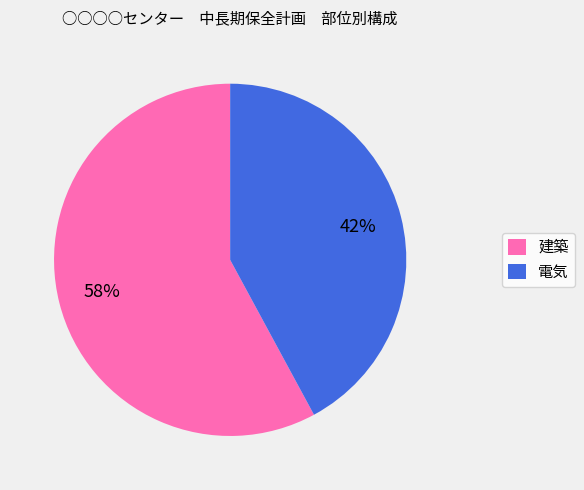

To the nearest percent, what is the difference between the 電気 and 建築 slice percentages?

16%